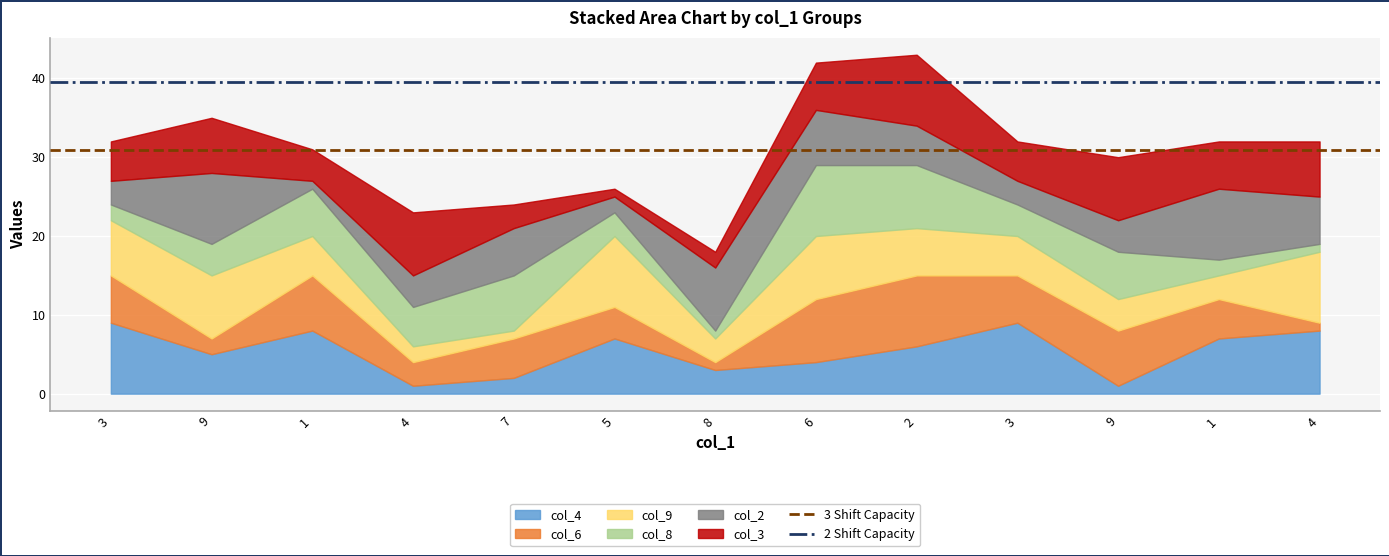

At which category does the chart reach its minimum across all series?

3